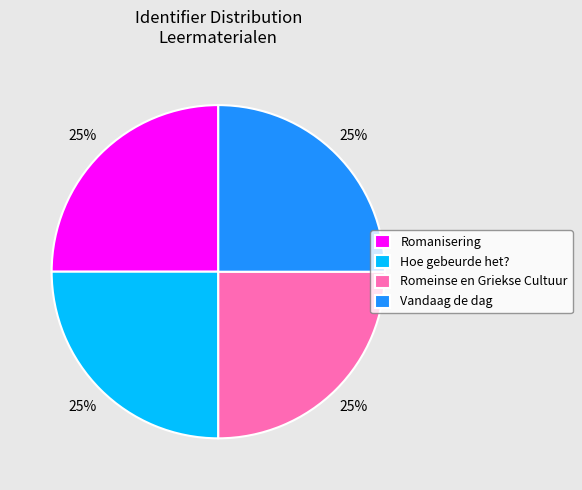

Approximately how many times larger is the value at Romeinse en Griekse Cultuur compared to Romanisering?

1.0